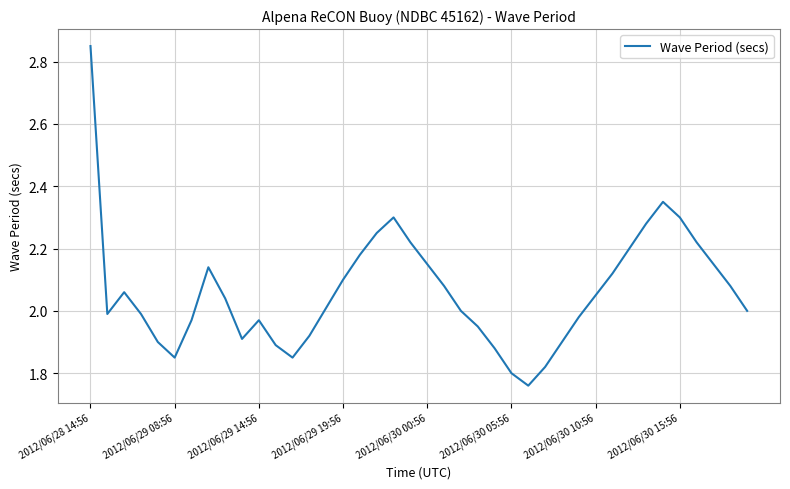

What is the difference between the maximum and minimum values?

1.1